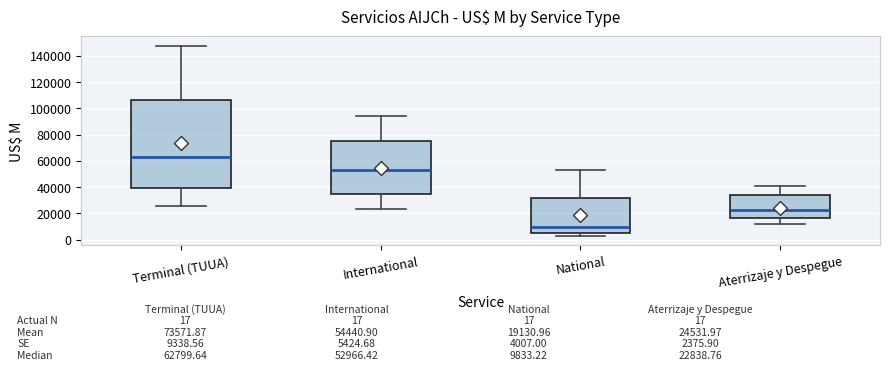

Which box is the tallest, from its lower edge to its upper edge?

Terminal (TUUA)